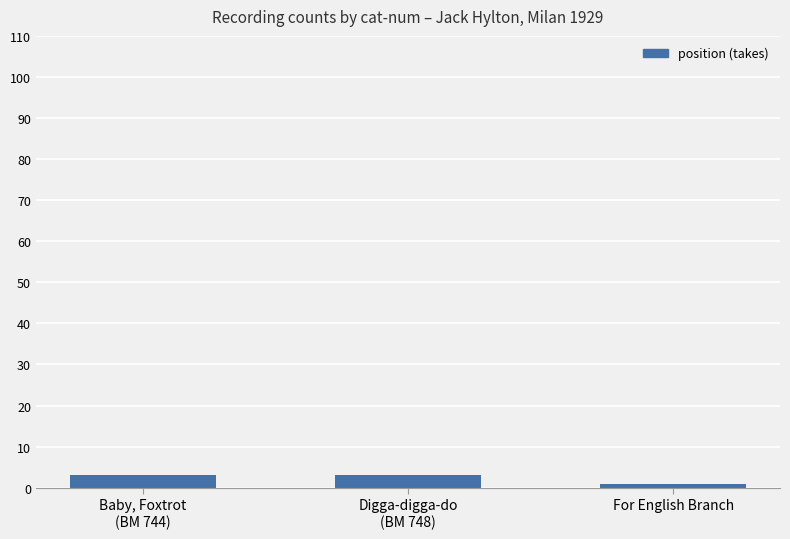

What is the label of the 1st bar from the left?

Baby, Foxtrot
(BM 744)